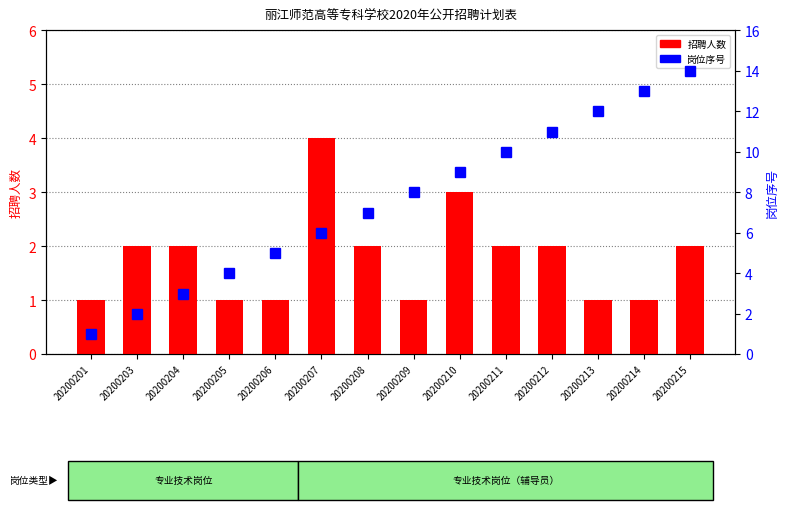

Reading left to right, what are all the values shown in this chart?

招聘人数: 1	2	2	1	1	4	2	1	3	2	2	1	1	2
岗位序号: 1	2	3	4	5	6	7	8	9	10	11	12	13	14